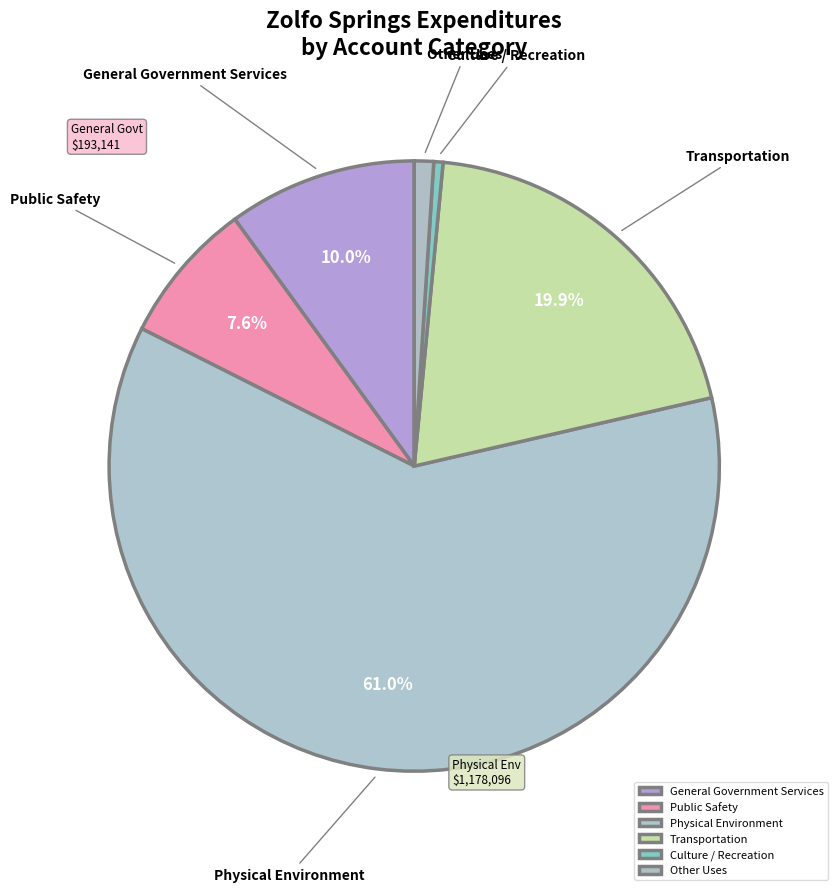

Approximately how many times larger is the value at Transportation compared to Public Safety?

2.6